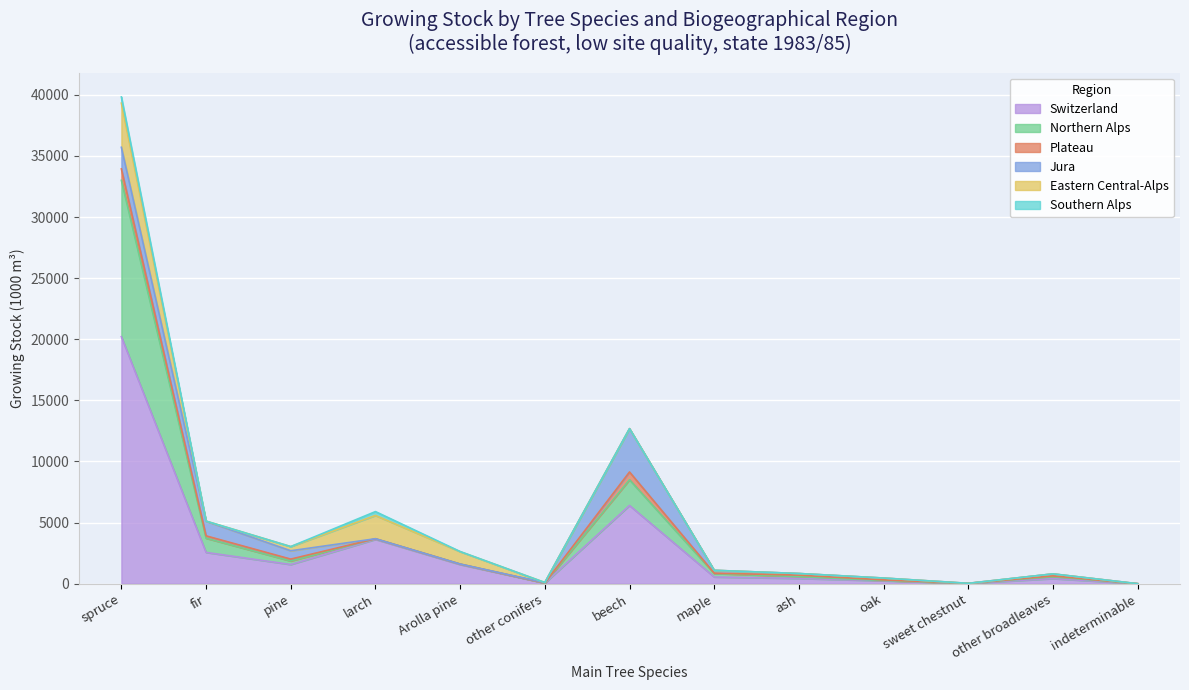

The value of Plateau at spruce is 306. True or false?

False